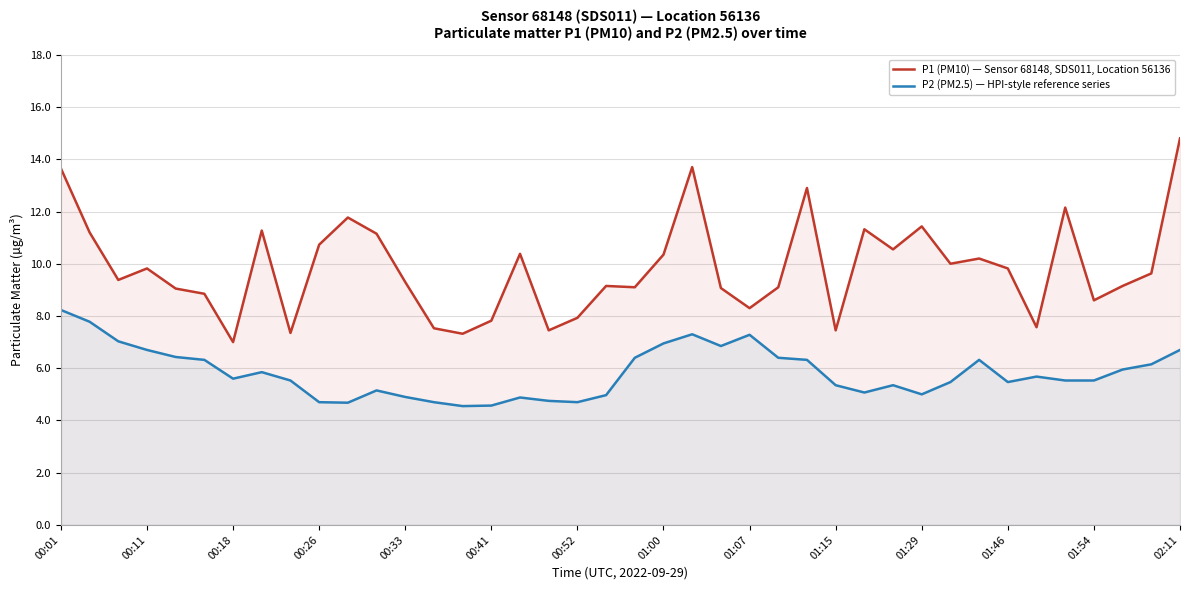

What is the highest value of the P1 (PM10) — Sensor 68148, SDS011, Location 56136 series?

14.8